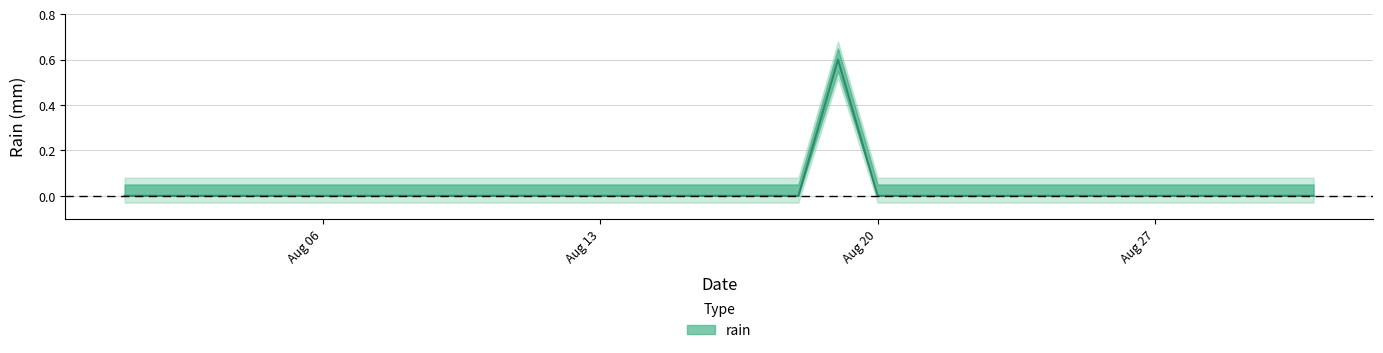

What is the sum of all values?

0.6